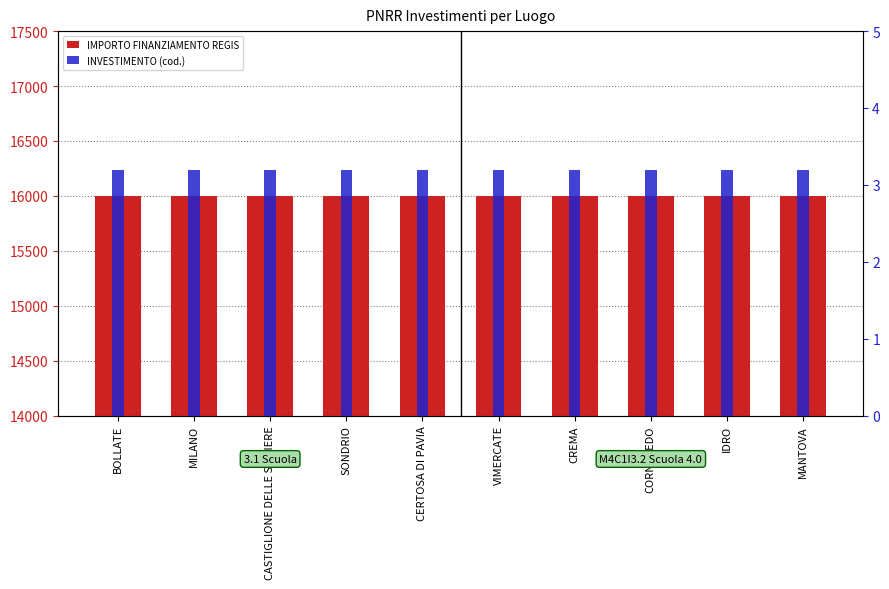

What is the sum of the INVESTIMENTO (cod.) values at CERTOSA DI PAVIA and BOLLATE?

6.4